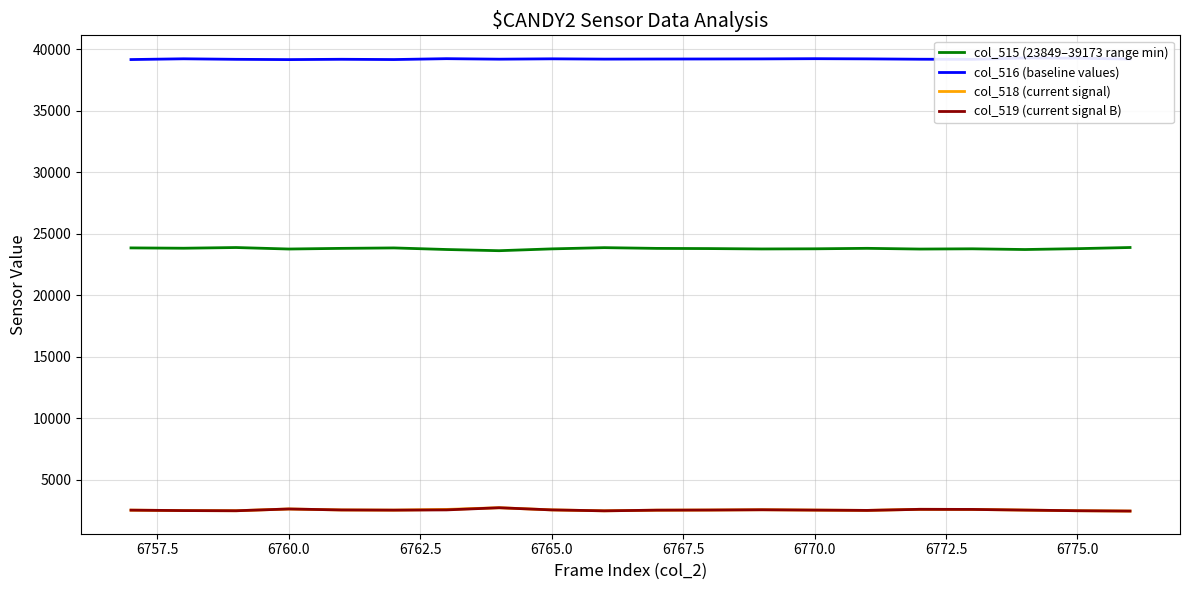

What is the minimum value for col_519 (current signal B)?

2438